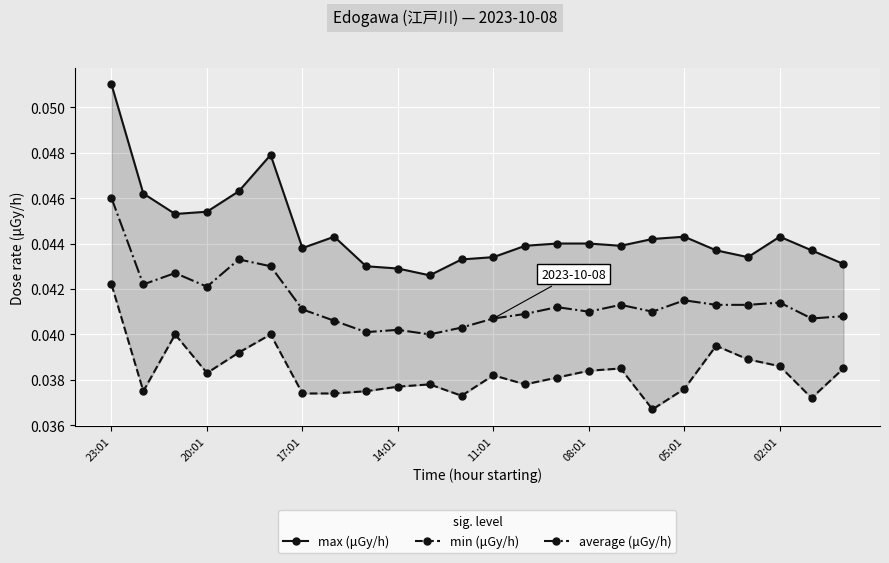

True or false: min (μGy/h) has more than 2 points higher than both neighbors.

True